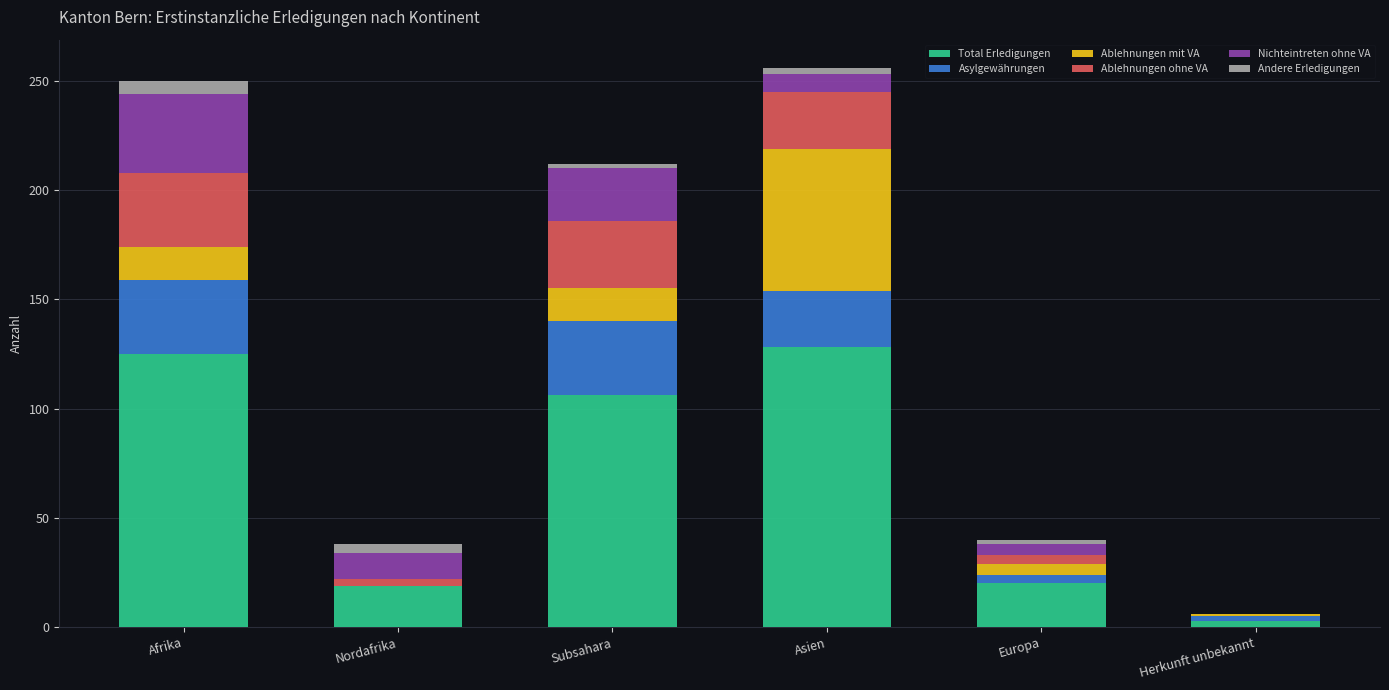

Is it true that Ablehnungen ohne VA equals 1 at Europa?

False